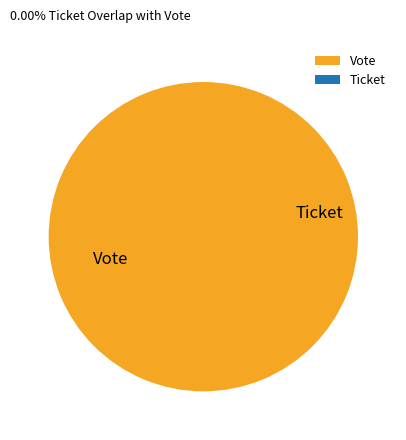

To the nearest percent, what is the difference between the Vote and Ticket slice percentages?

100%